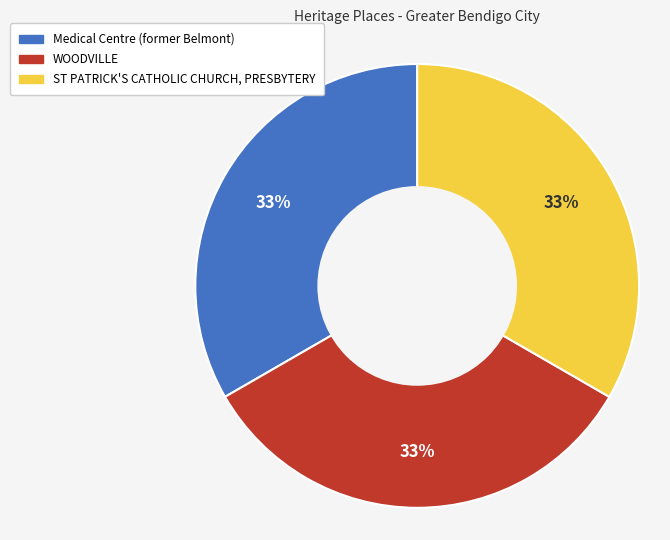

To the nearest percent, what percentage of the pie is ST PATRICK'S CATHOLIC CHURCH, PRESBYTERY?

33%